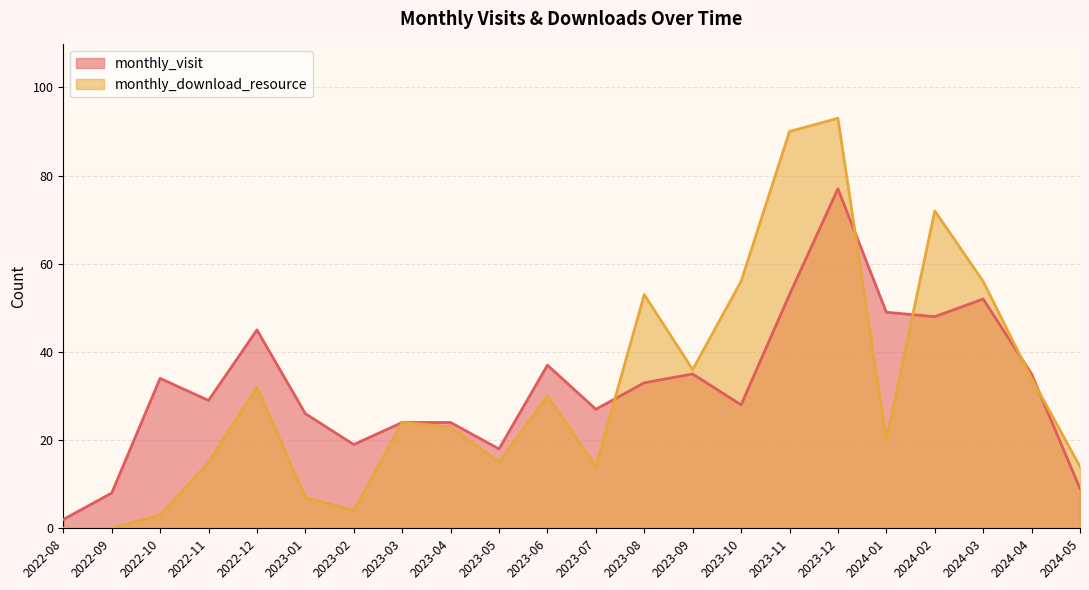

Which category has the highest value in the monthly_download_resource series?

2023-12